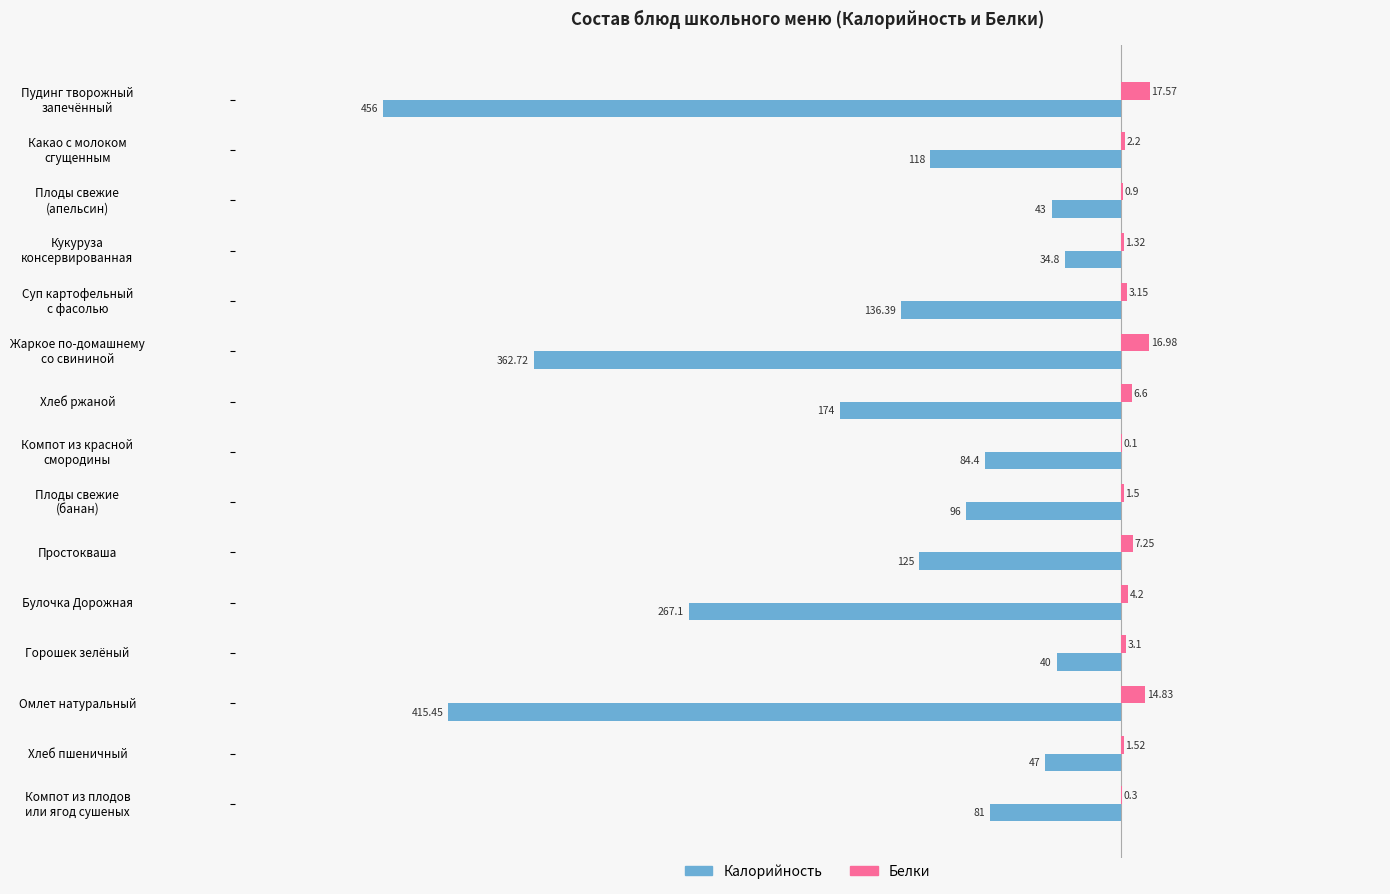

What is the total value across all series at Горошек зелёный?

-36.9